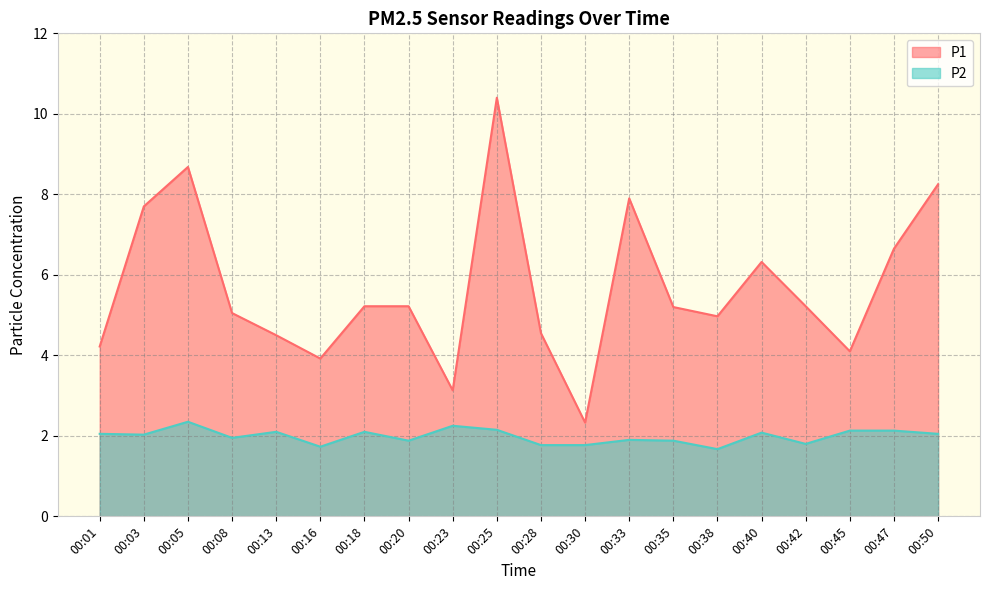

True or false: P1 and P2 cross at least once.

False